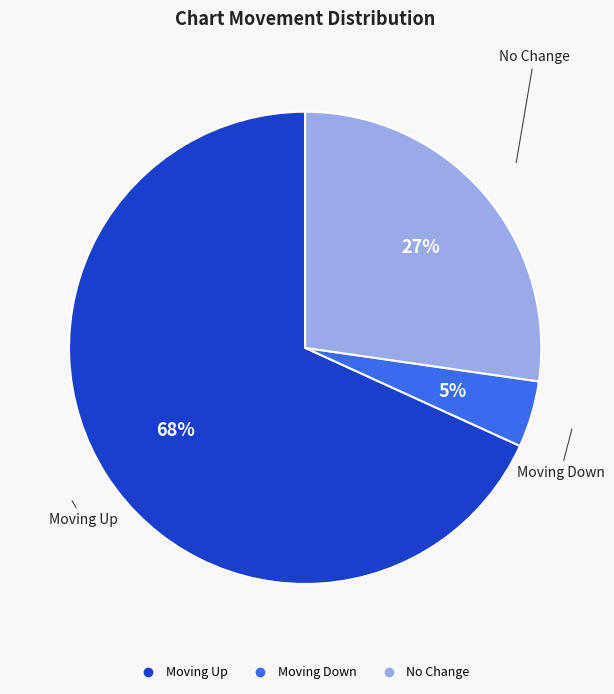

To the nearest percent, what is the average slice percentage?

33%